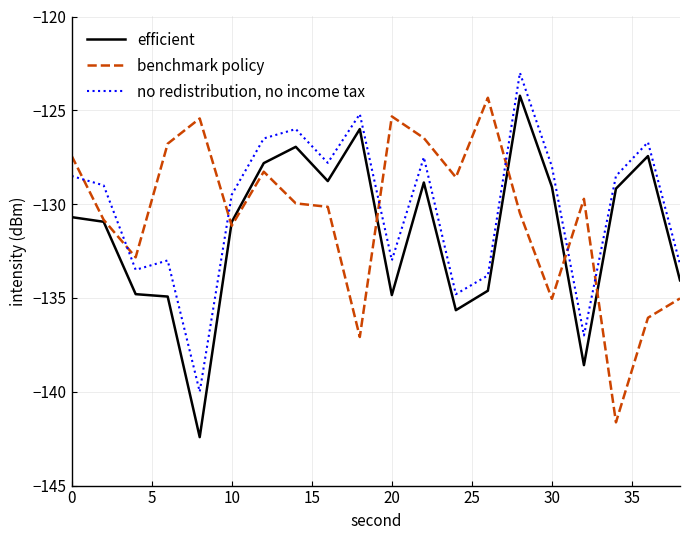

Rank the series by their average value, from lowest to highest.

efficient, benchmark policy, no redistribution, no income tax